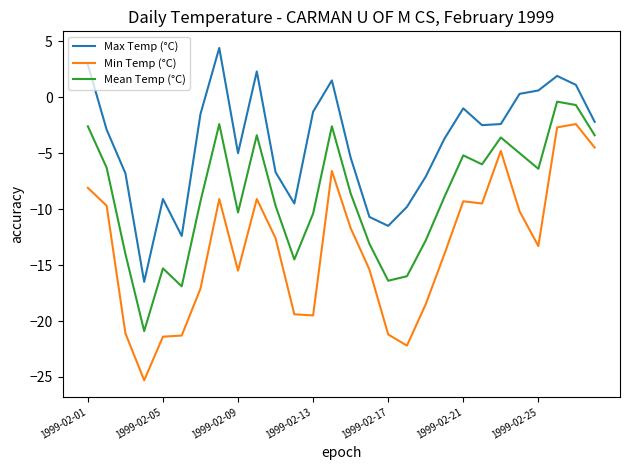

Rank the series by their maximum value, from lowest to highest.

Min Temp (°C), Mean Temp (°C), Max Temp (°C)